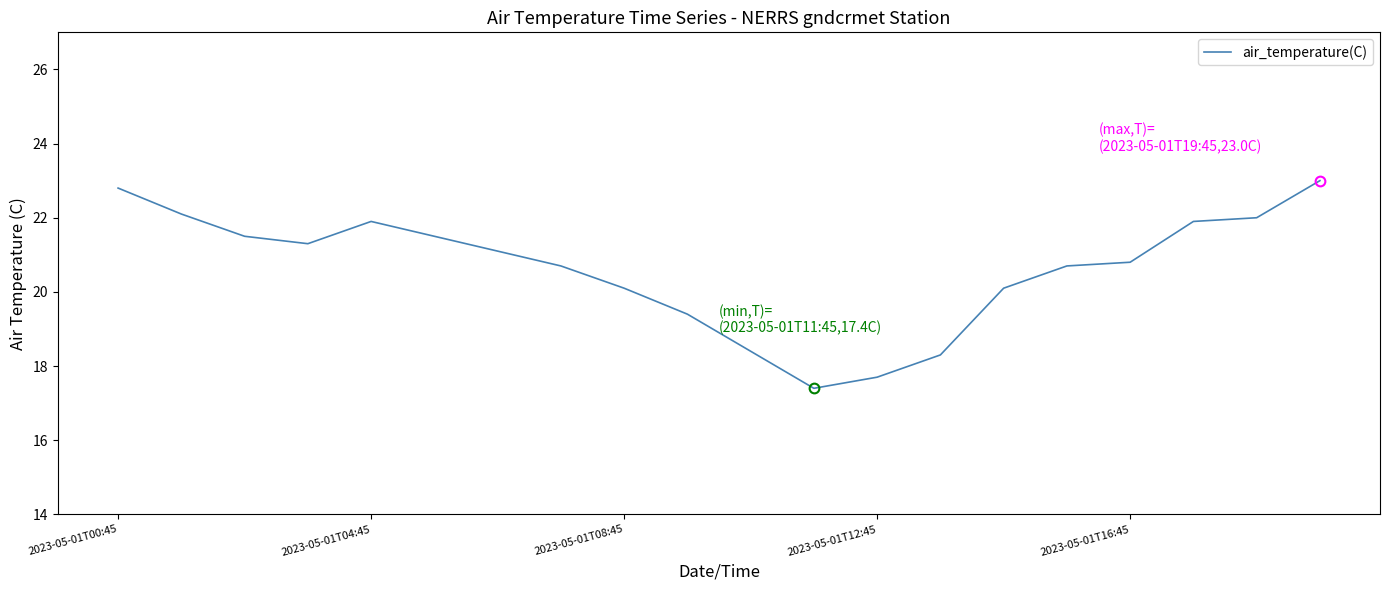

Count the number of data series in this chart.

1